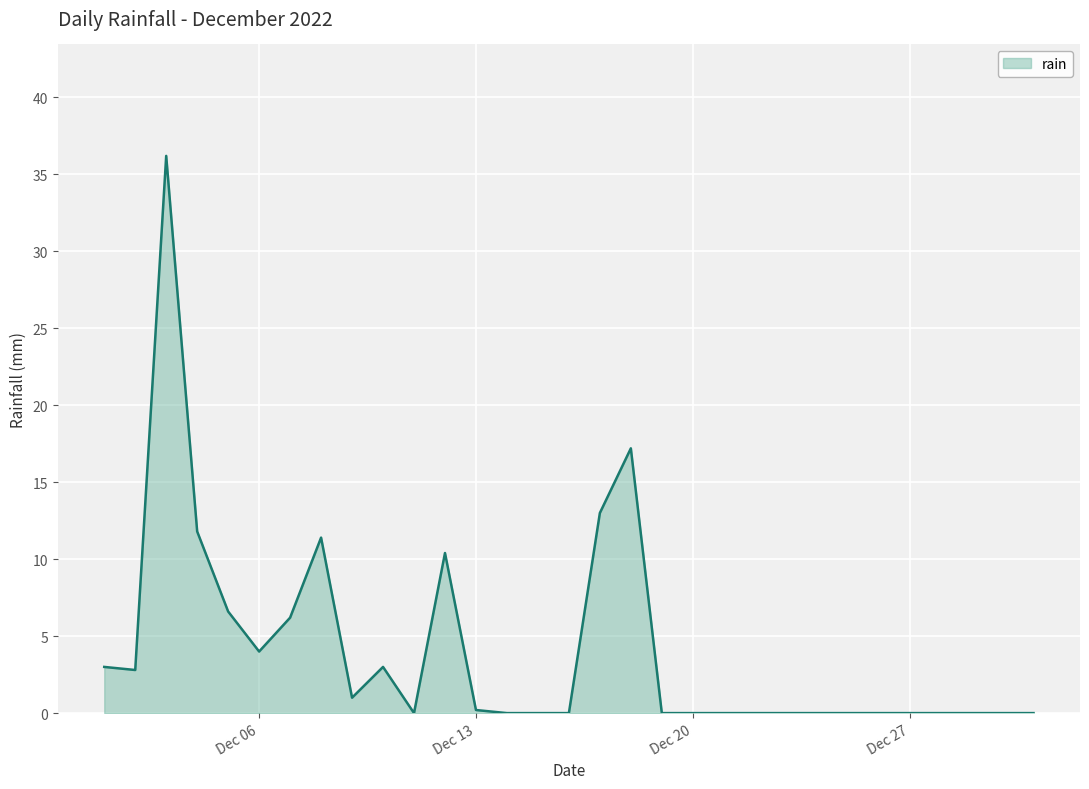

True or false: there are more than 2 points higher than both neighbors.

True